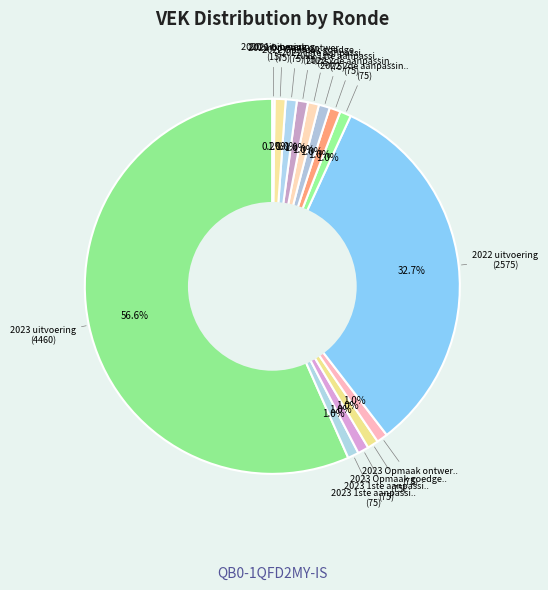

Which slice is the largest?

2023 uitvoering